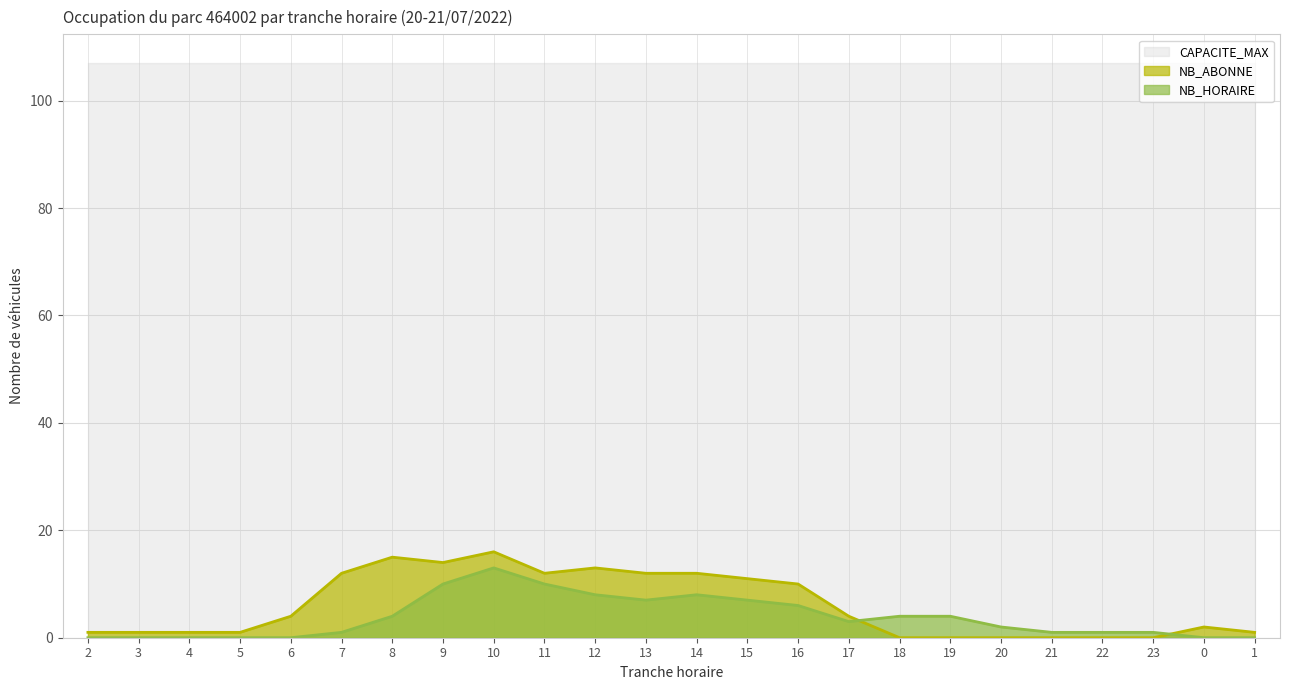

Which series ends up on top after the final intersection of NB_HORAIRE and NB_ABONNE?

NB_ABONNE